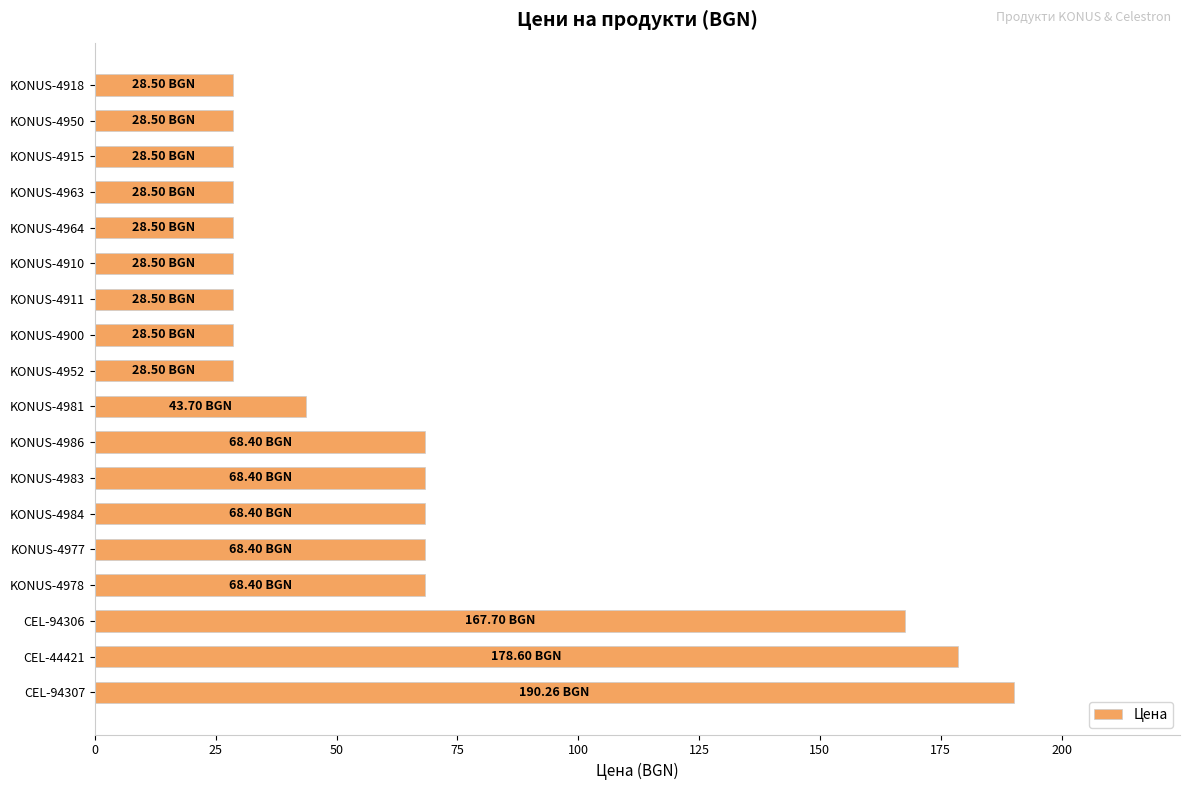

What is the change in value from KONUS-4964 to KONUS-4983?

+39.9